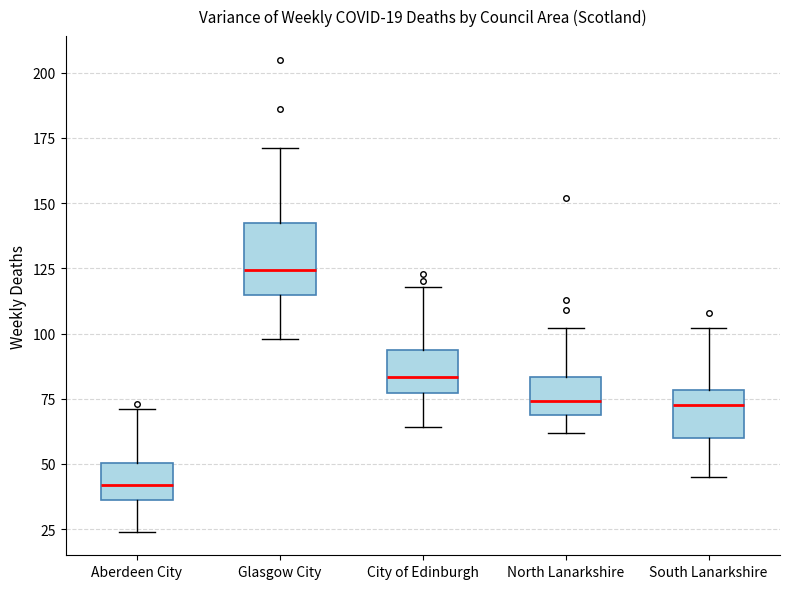

Which box is the tallest, from its lower edge to its upper edge?

Glasgow City